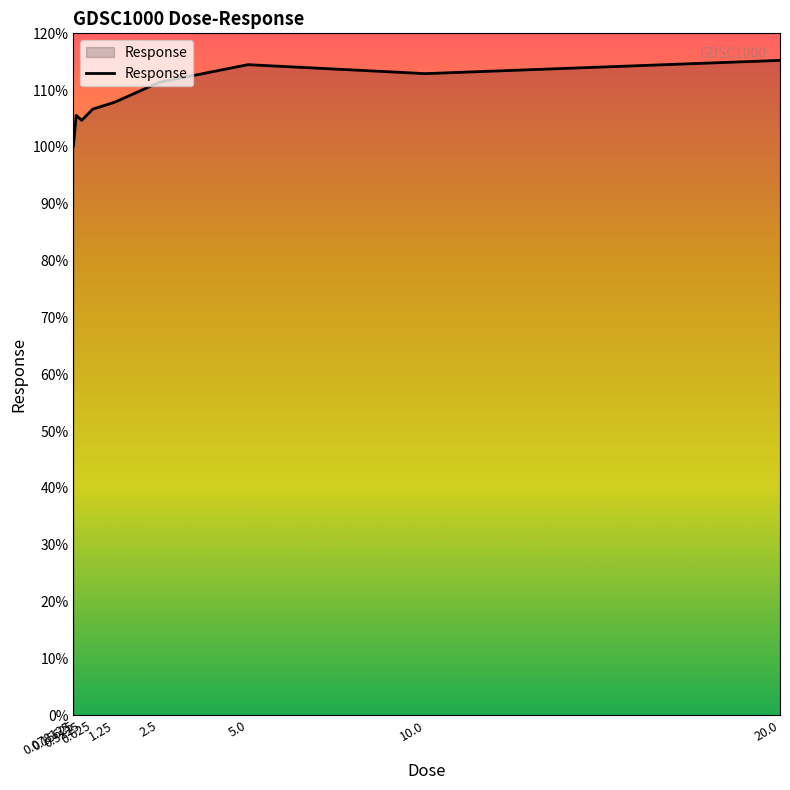

What is the difference between the maximum and minimum values?

15.1